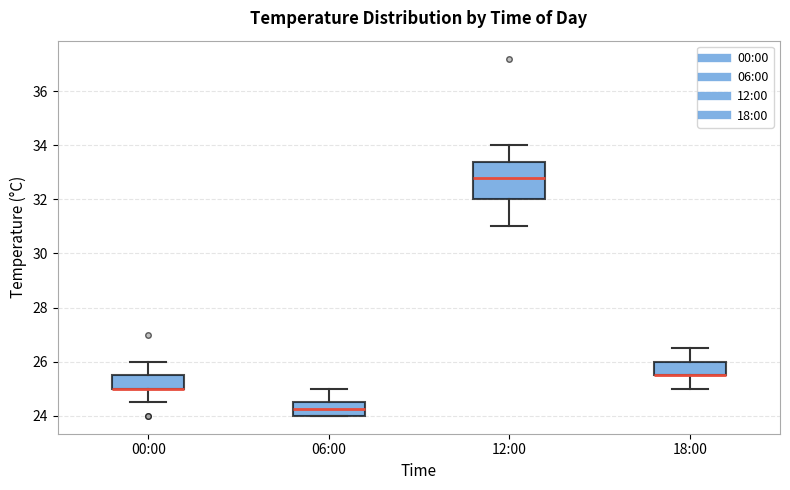

Where is the lower edge of the box for 18:00 on the y-axis? The values are not printed on the chart, so give them approximately, as read against the axis.

25.6